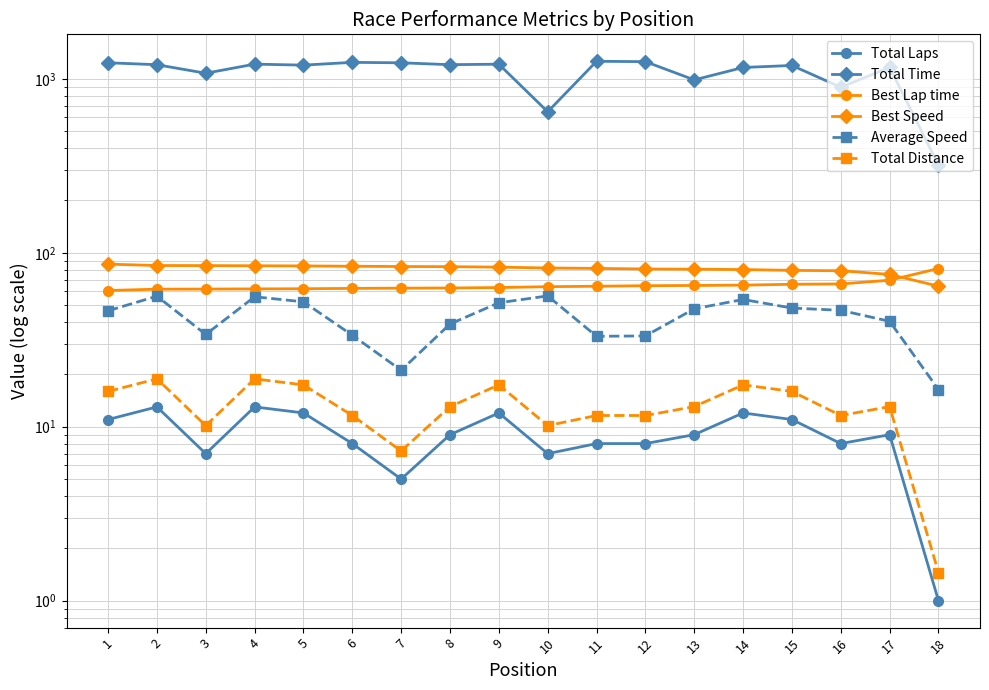

Which series has the widest spread of values?

Total Time